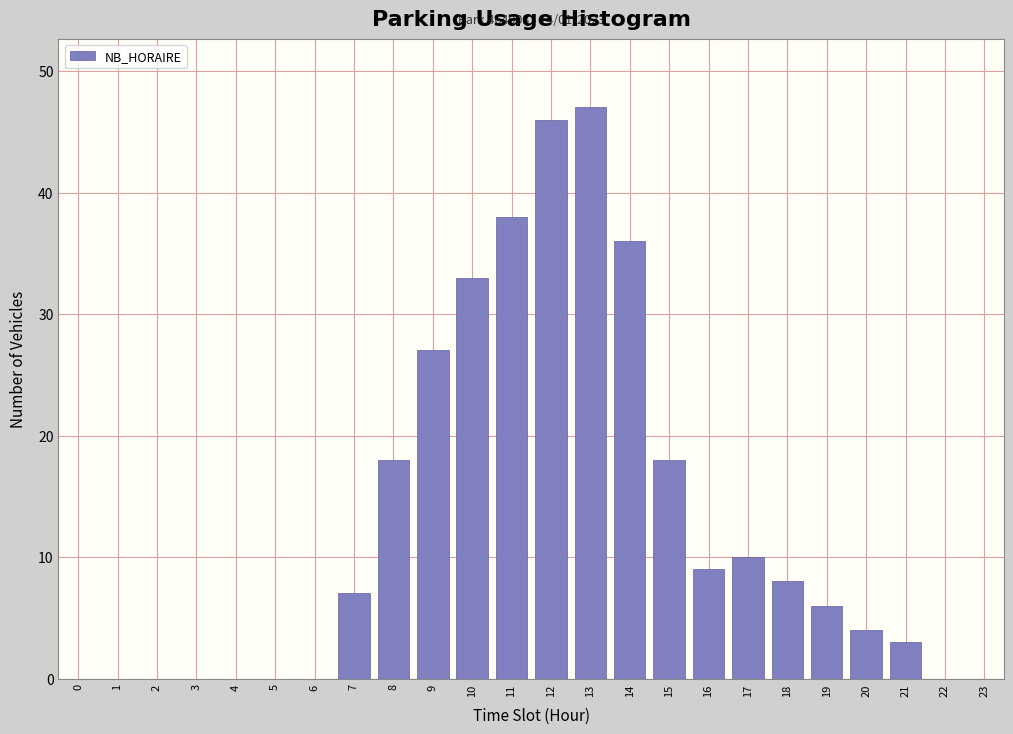

Reading right to left, transcribe all the data shown in this chart.

23=0	22=0	21=3	20=4	19=6	18=8	17=10	16=9	15=18	14=36	13=47	12=46	11=38	10=33	9=27	8=18	7=7	6=0	5=0	4=0	3=0	2=0	1=0	0=0